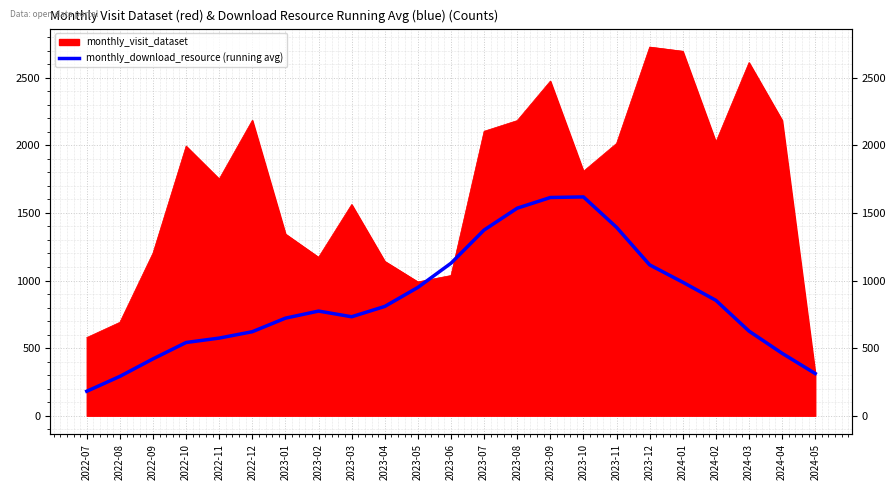

How many lines are shown in the chart?

1